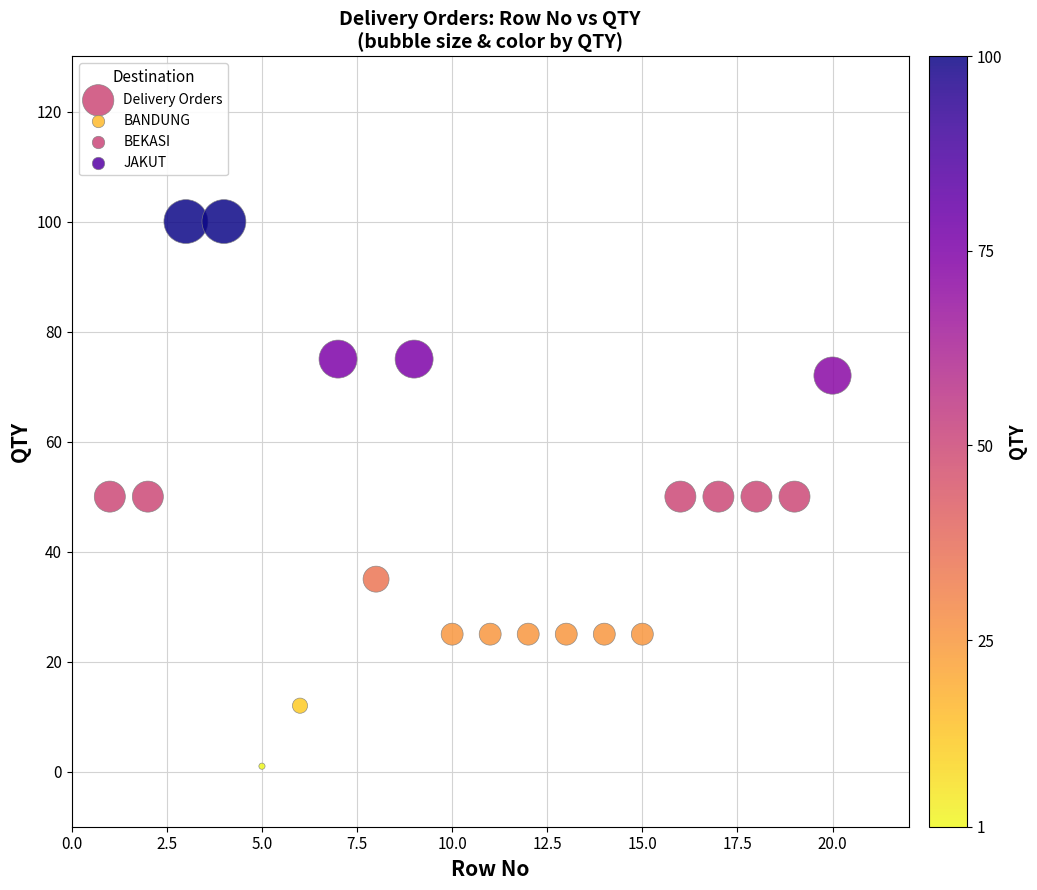

What is the range of X values (max minus min)?

19